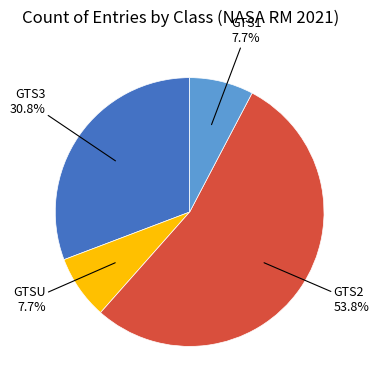

Is there any slice that represents more than half of the pie?

Yes